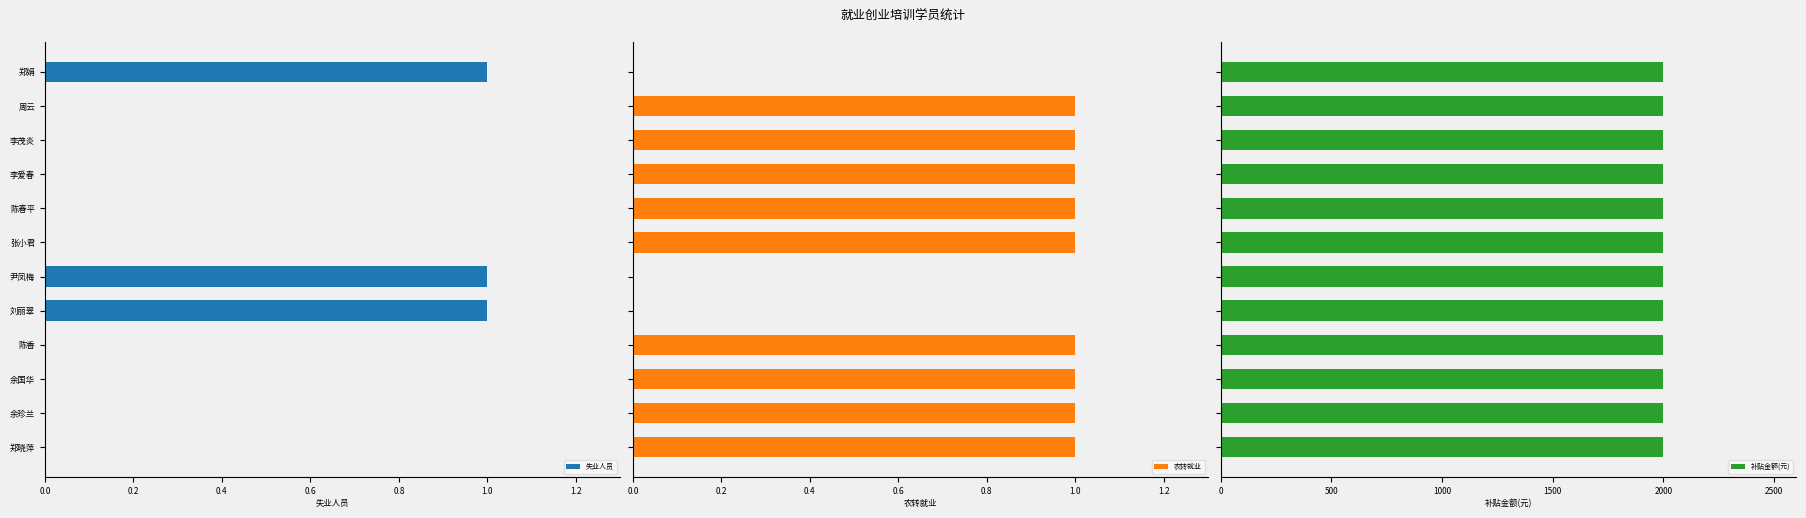

The value of 失业人员 at 郑娟 is 1. True or false?

True